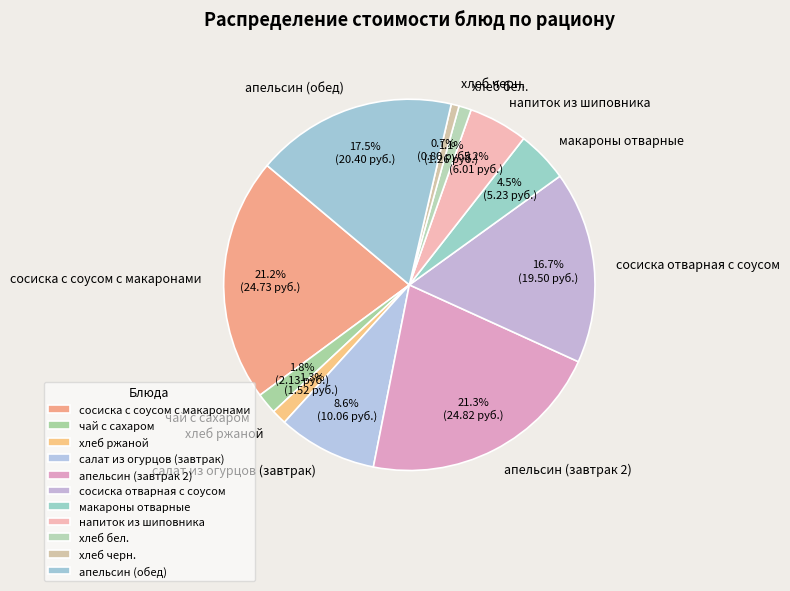

How many slices are in this pie chart?

11